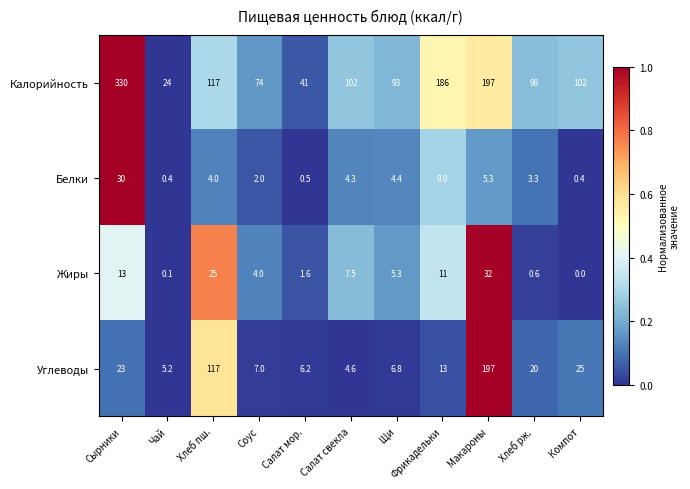

Count the number of data series in this chart.

4